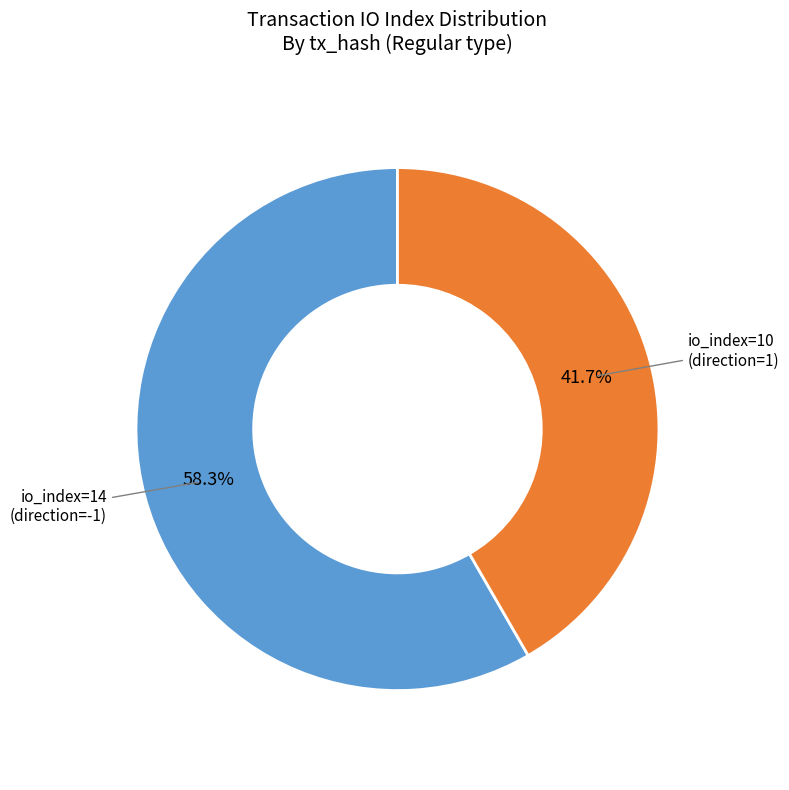

Which category has the biggest portion of the pie?

io_index=14 (direction=-1)